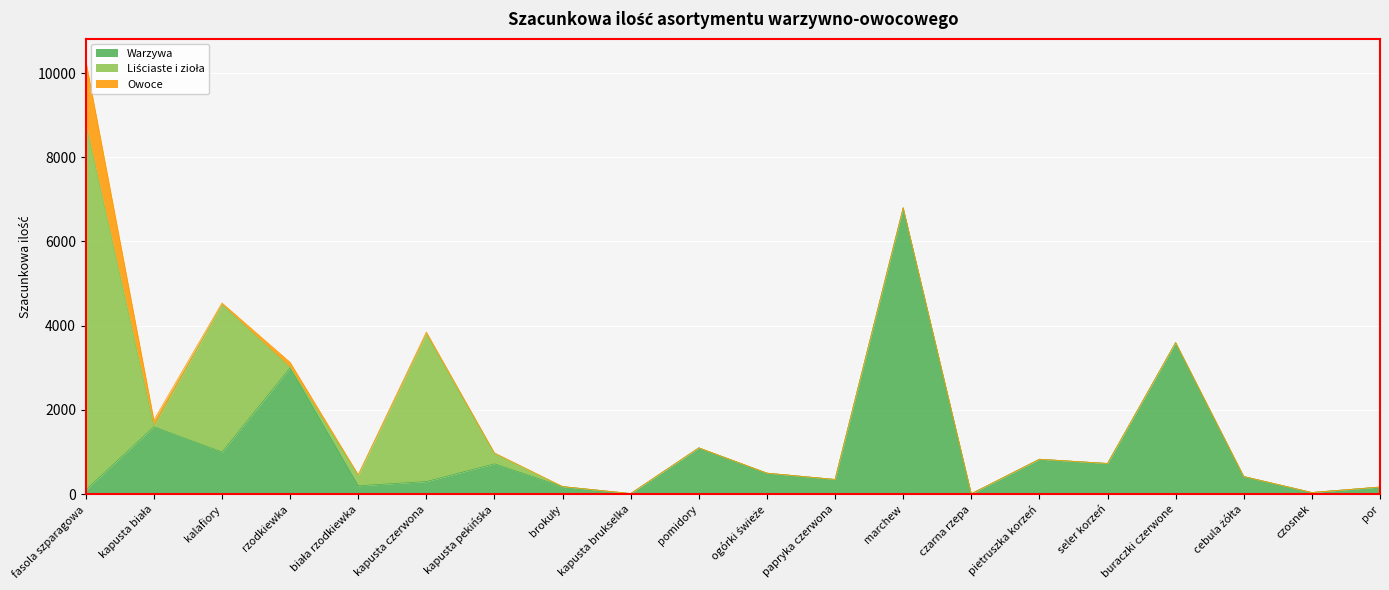

What is the label of the 14th point from the left?

czarna rzepa